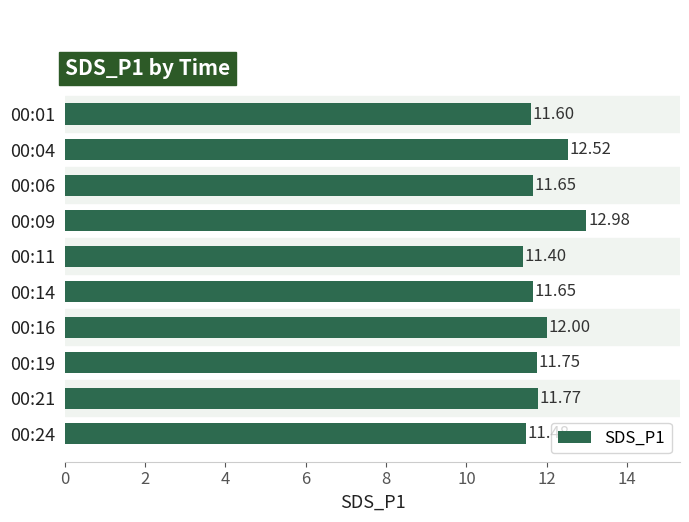

Which has a higher value, 00:21 or 00:16?

00:16